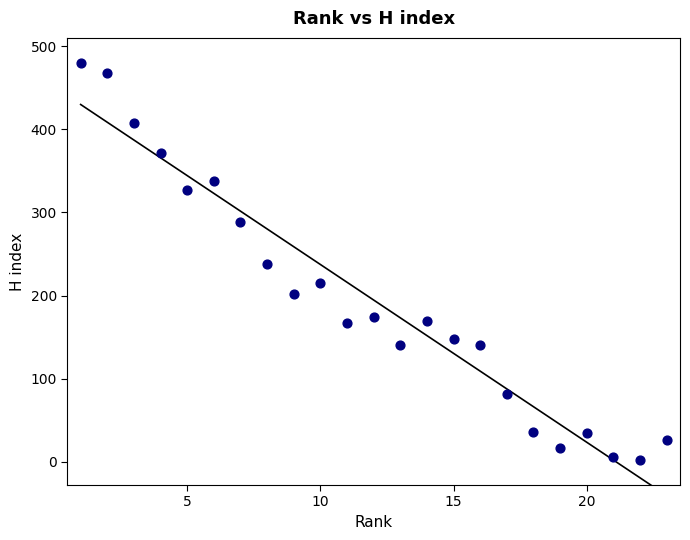

What is the range of X values (max minus min)?

22